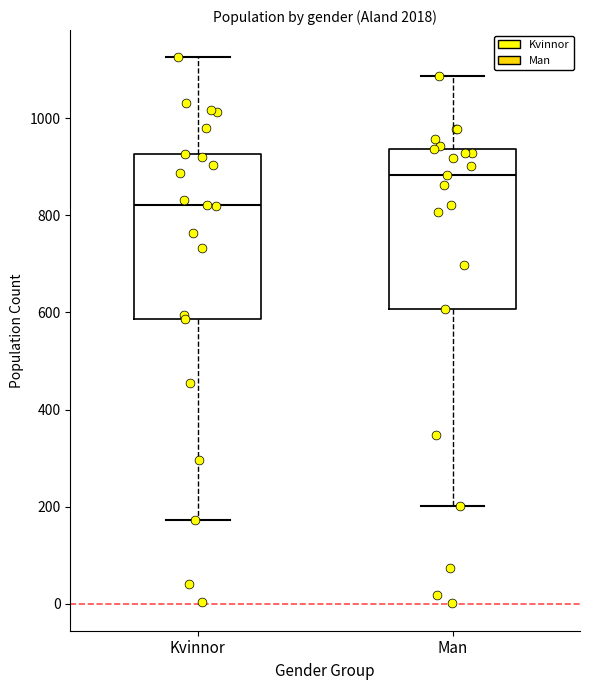

Reading left to right, transcribe this box plot: for each box, give where its median line is, the range the box spans, and where its two whiskers end, as read against the y-axis. The values are not printed on the chart, so give them approximately, as read against the axis.

Kvinnor: median 820, box 580 to 920, whiskers 180 to 1120
Man: median 880, box 600 to 940, whiskers 200 to 1080